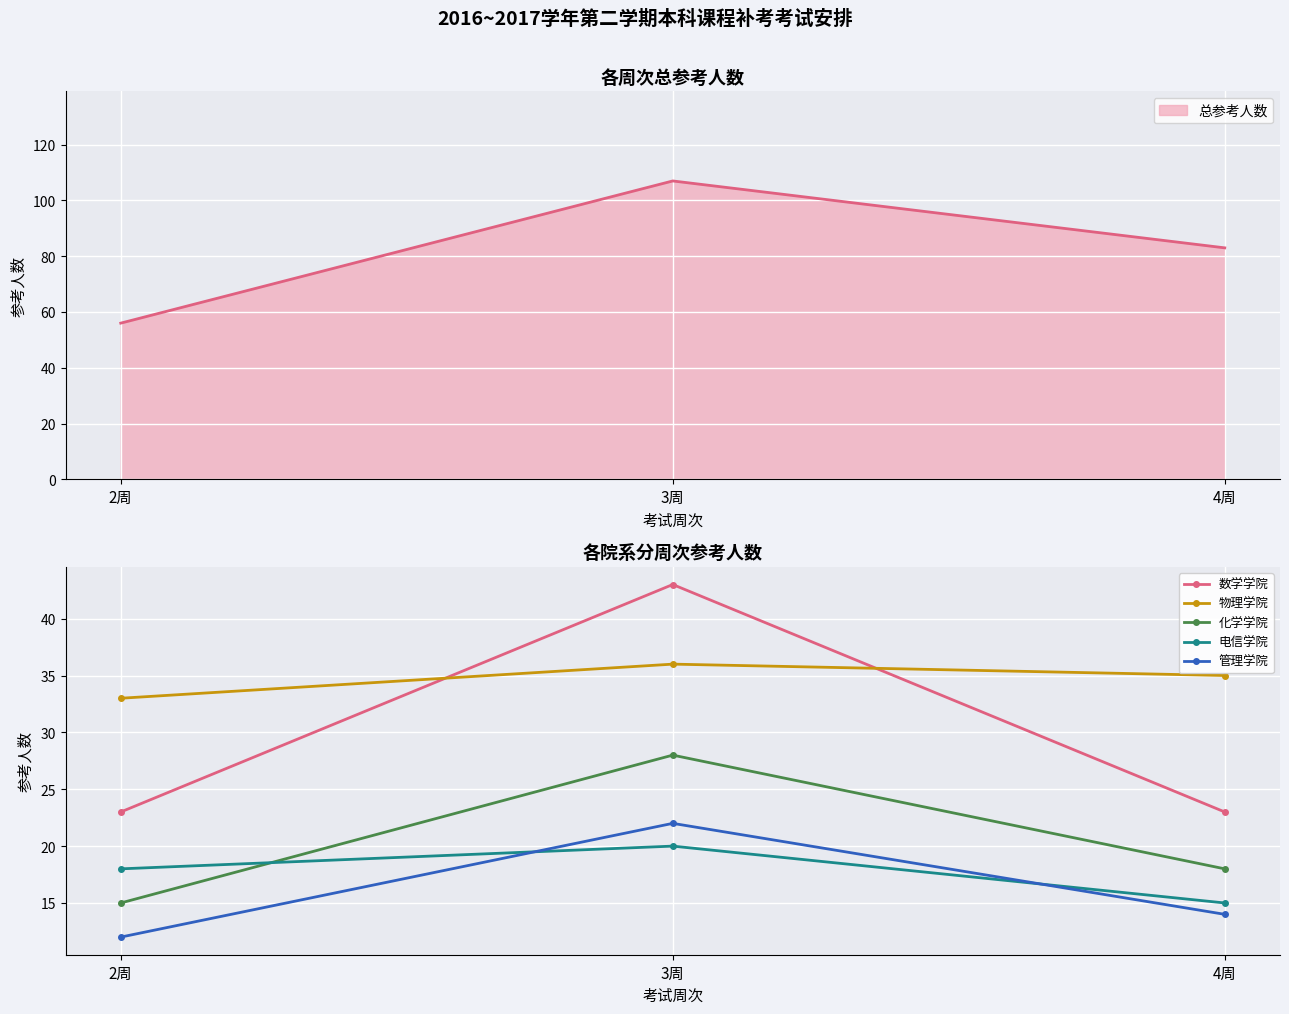

At which label does 化学学院 first exceed 18?

3周